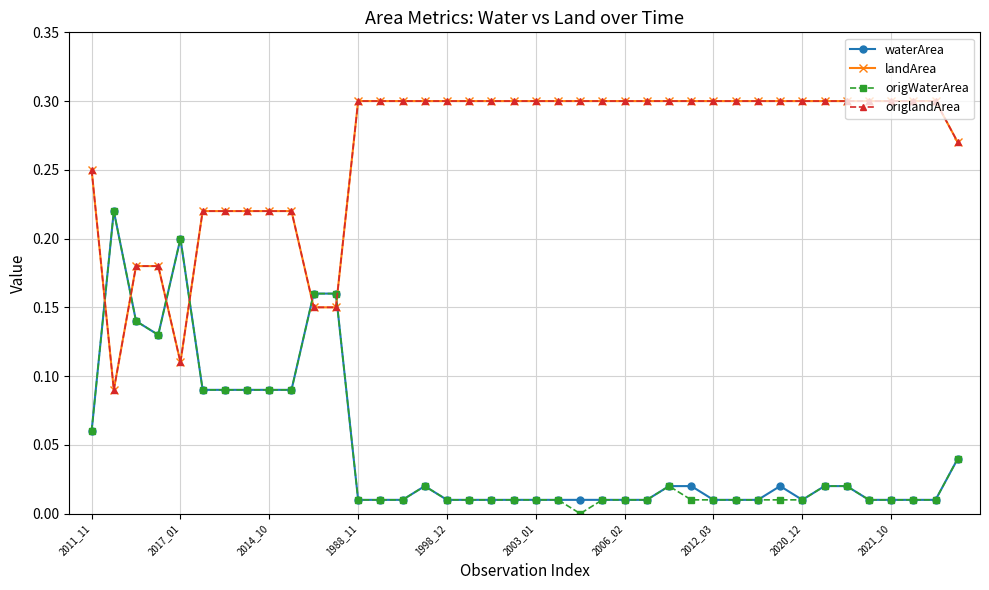

How many lines are shown in the chart?

4